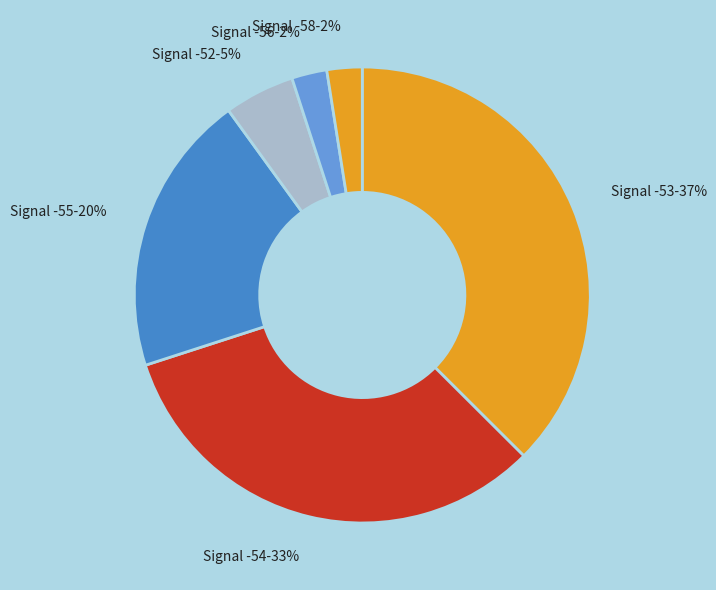

Which category has the biggest portion of the pie?

Signal -53-37%